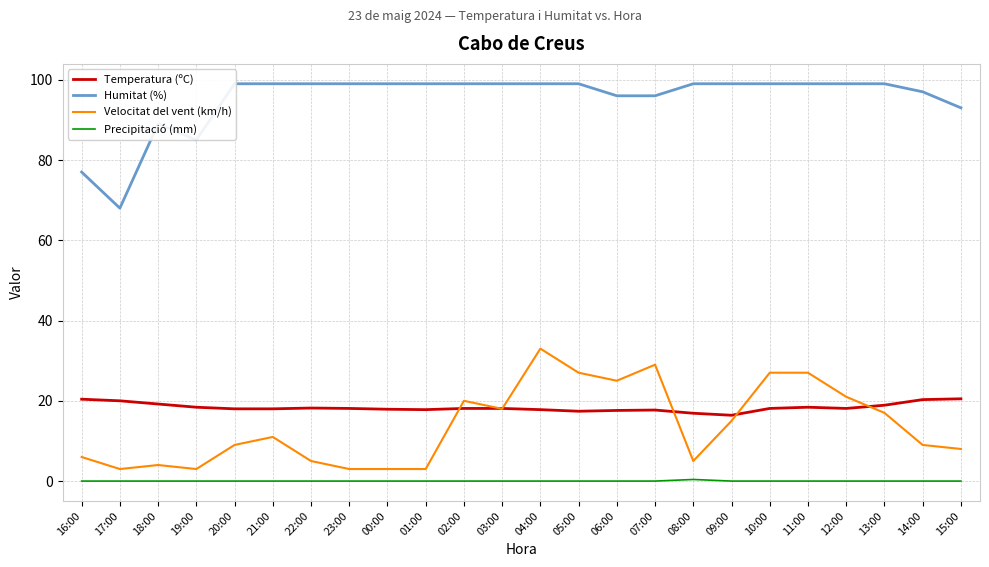

What is the total value across all series at 22:00?

122.2